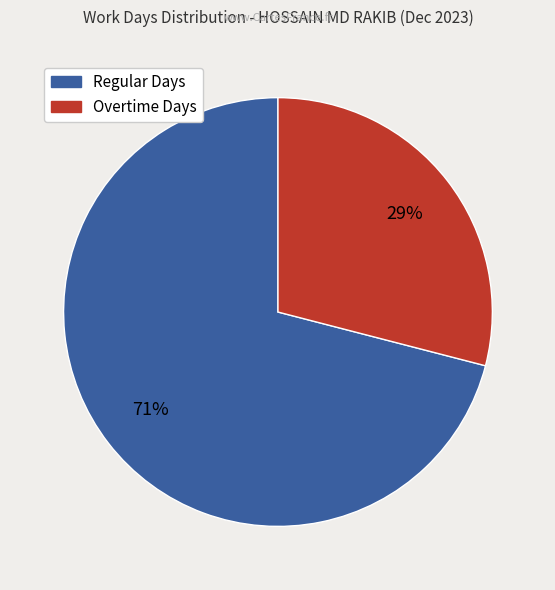

To the nearest percent, what is the average slice percentage?

50%